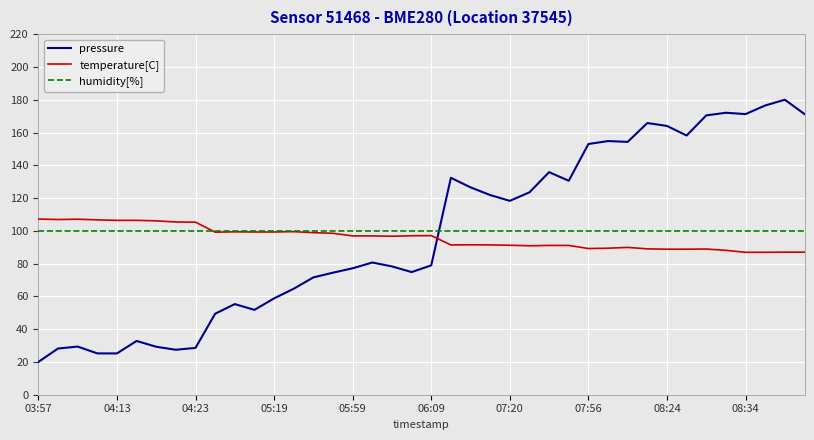

True or false: temperature[C] and pressure intersect in this chart.

True